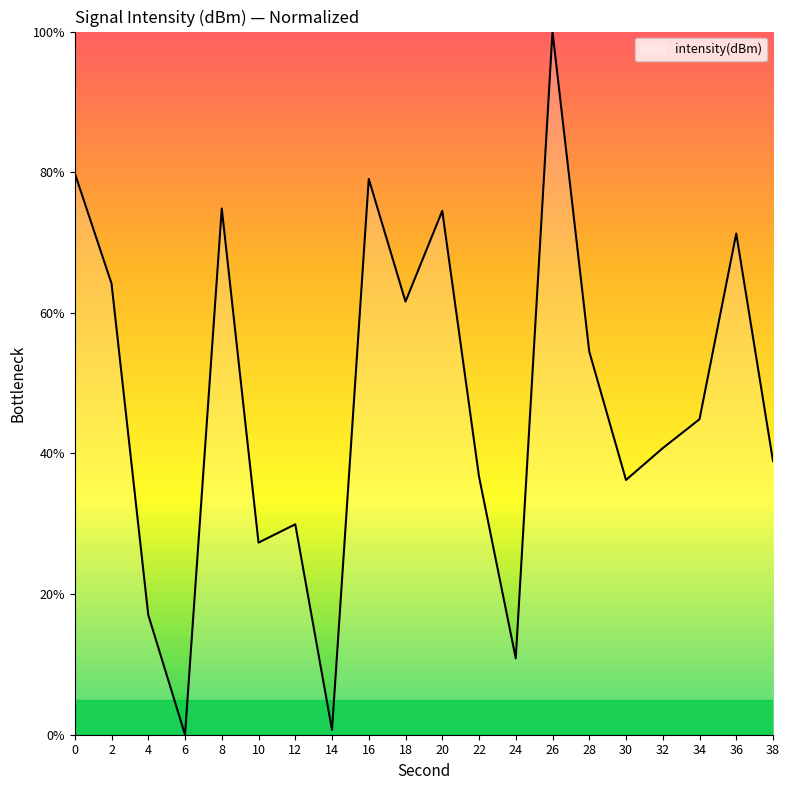

What is the maximum value shown in the chart?

100.0